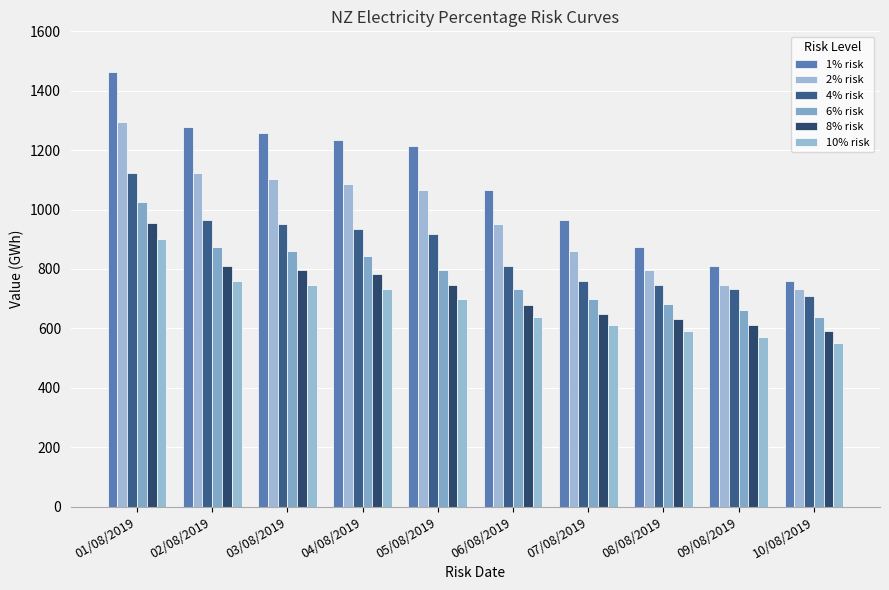

Reading right to left, list all the values displayed in this chart.

1% risk: 10/08/2019=760.1	09/08/2019=810.3	08/08/2019=875.0	07/08/2019=966.2	06/08/2019=1065.6	05/08/2019=1214.3	04/08/2019=1235.6	03/08/2019=1256.9	02/08/2019=1278.2	01/08/2019=1462.7
2% risk: 10/08/2019=733.6	09/08/2019=746.9	08/08/2019=796.3	07/08/2019=860.0	06/08/2019=949.8	05/08/2019=1065.6	04/08/2019=1084.5	03/08/2019=1103.3	02/08/2019=1122.2	01/08/2019=1293.6
4% risk: 10/08/2019=710.2	09/08/2019=733.6	08/08/2019=746.9	07/08/2019=760.1	06/08/2019=810.3	05/08/2019=917.0	04/08/2019=933.4	03/08/2019=949.8	02/08/2019=966.2	01/08/2019=1124.5
6% risk: 10/08/2019=640.0	09/08/2019=660.3	08/08/2019=682.4	07/08/2019=700.1	06/08/2019=733.6	05/08/2019=796.3	04/08/2019=845.0	03/08/2019=860.0	02/08/2019=875.0	01/08/2019=1025.6
8% risk: 10/08/2019=590.0	09/08/2019=610.5	08/08/2019=630.1	07/08/2019=650.0	06/08/2019=680.2	05/08/2019=746.9	04/08/2019=782.3	03/08/2019=796.3	02/08/2019=810.3	01/08/2019=955.4
10% risk: 10/08/2019=550.0	09/08/2019=570.0	08/08/2019=590.0	07/08/2019=610.0	06/08/2019=640.0	05/08/2019=700.0	04/08/2019=733.6	03/08/2019=746.9	02/08/2019=760.1	01/08/2019=900.9